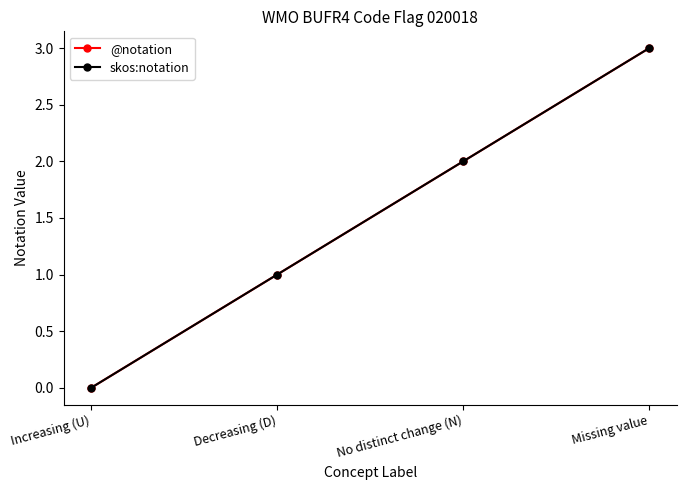

Is this an area chart (filled region under the line)?

No